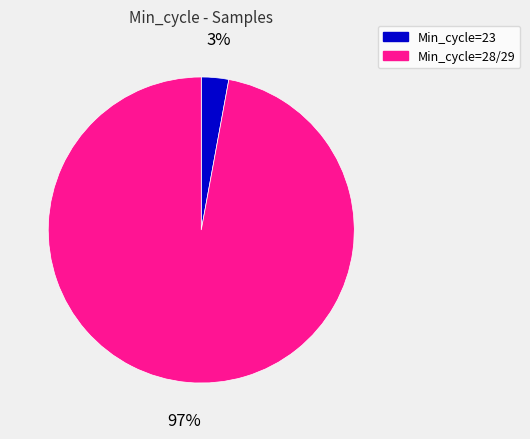

Is there any slice that represents more than half of the pie?

Yes